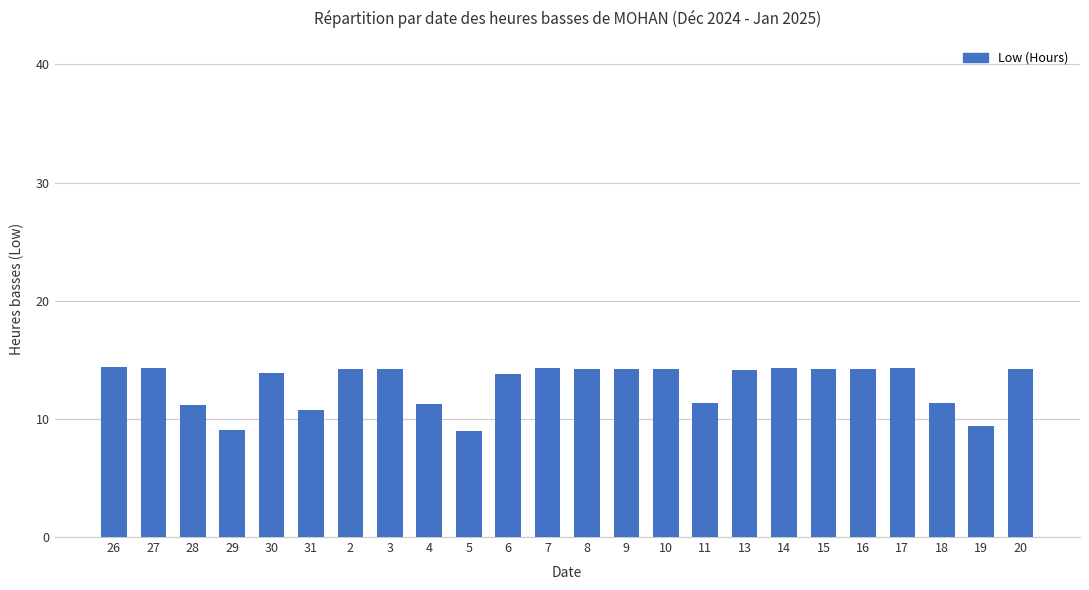

Which has a higher value, 13 or 4?

13